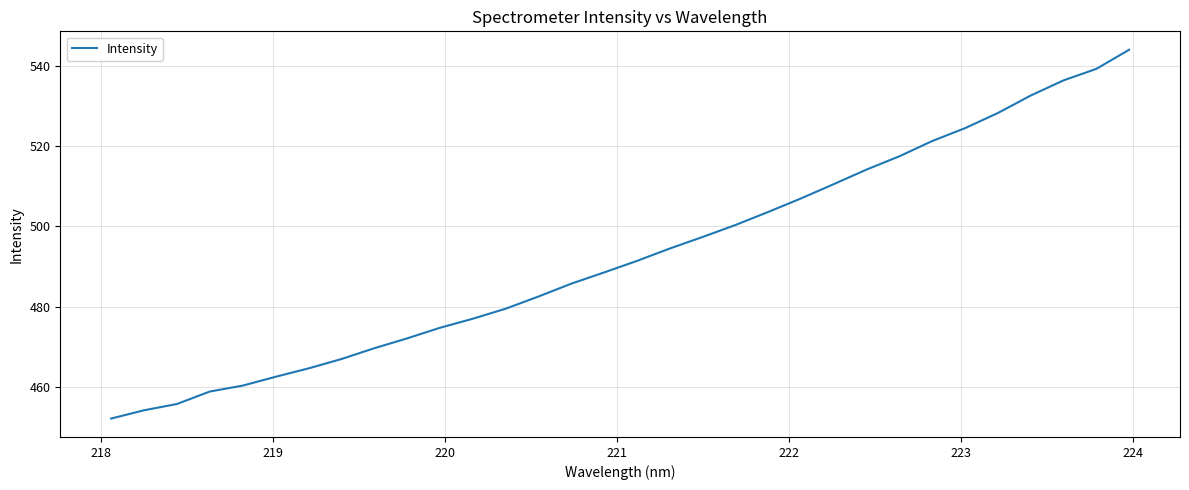

What is the greatest value displayed?

544.1